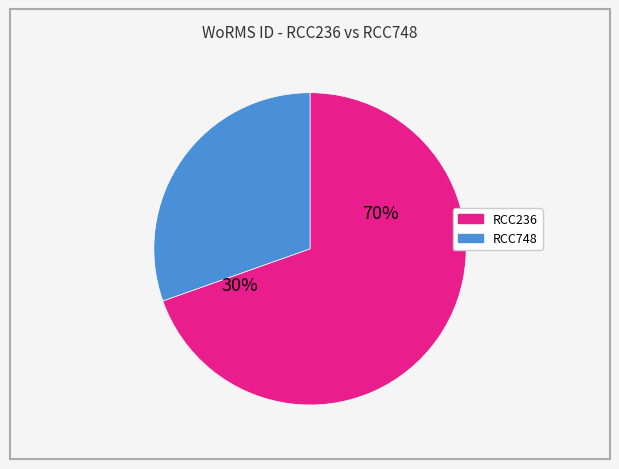

To the nearest percent, what portion does RCC748 represent?

30%